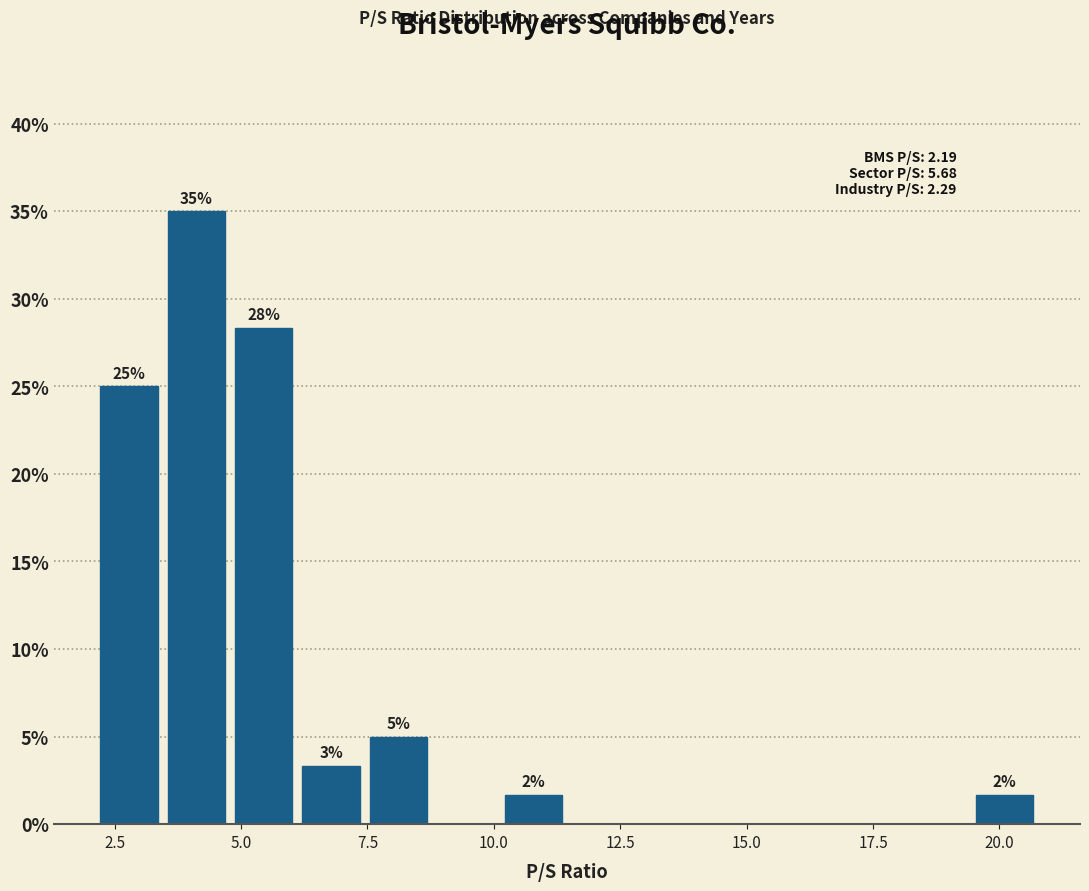

Around what value on the x-axis is the tallest bar? Give the approximate position of its centre, as read against the axis.

4.0